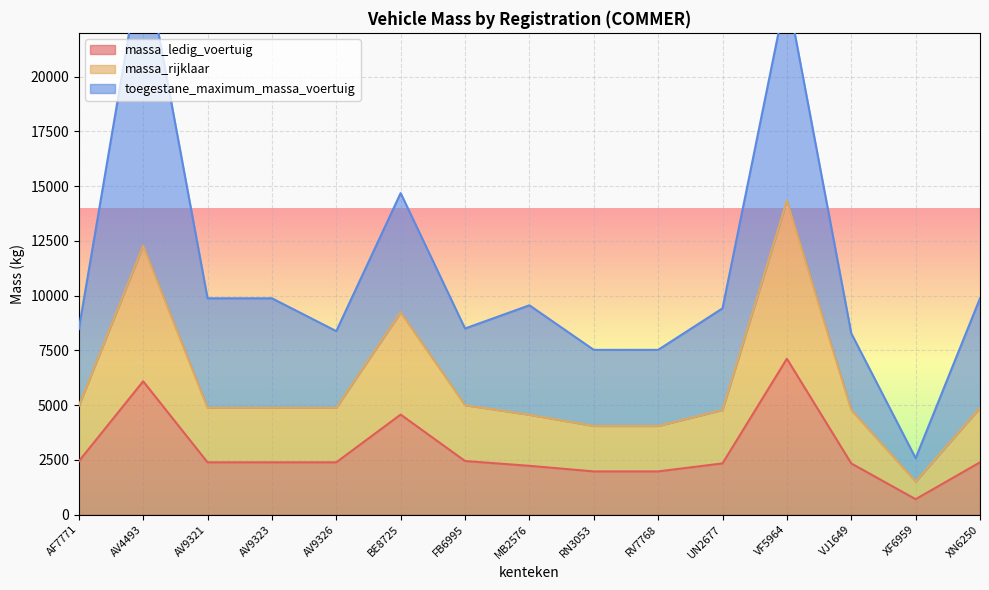

True or false: massa_ledig_voertuig has a value of 1975 at RV7768.

True